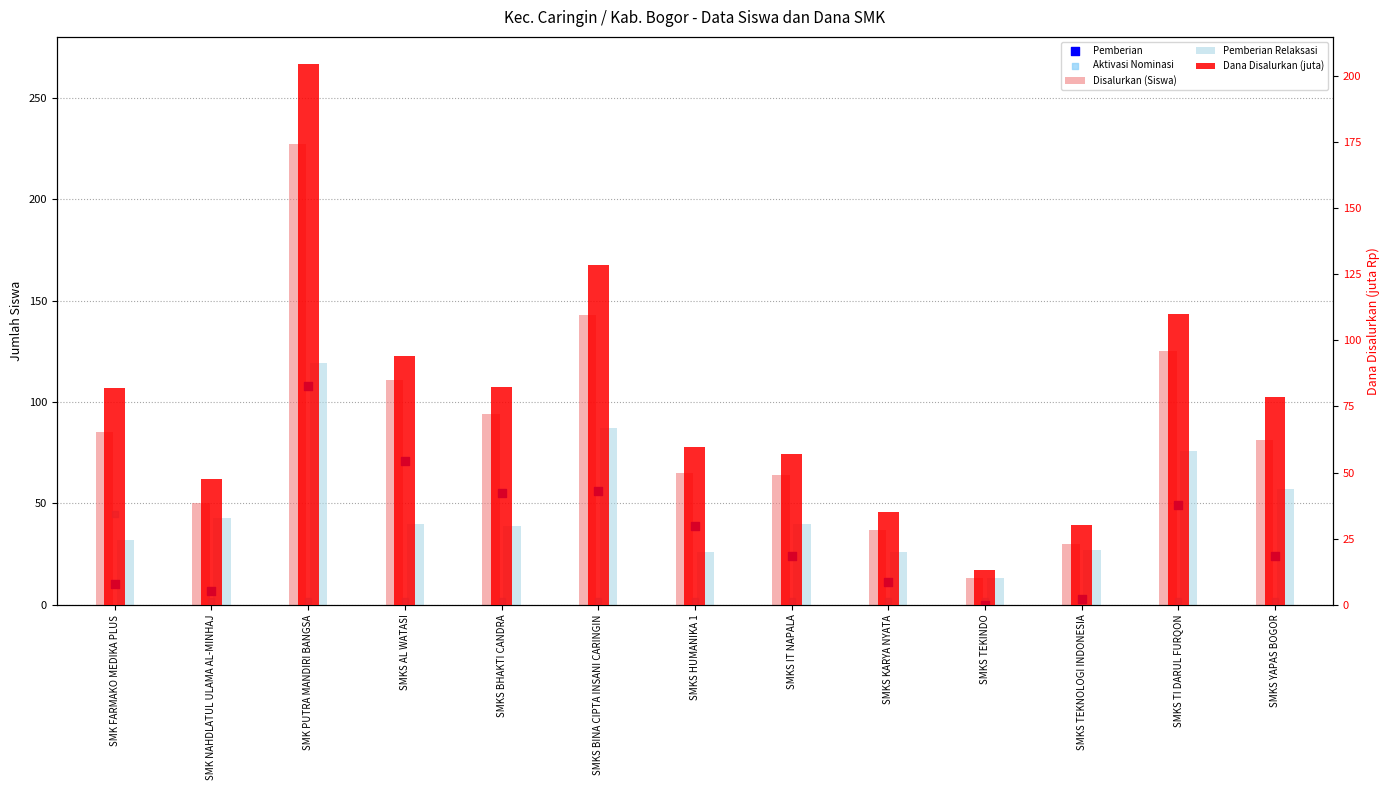

At which category is the sum across all series the highest?

SMK PUTRA MANDIRI BANGSA